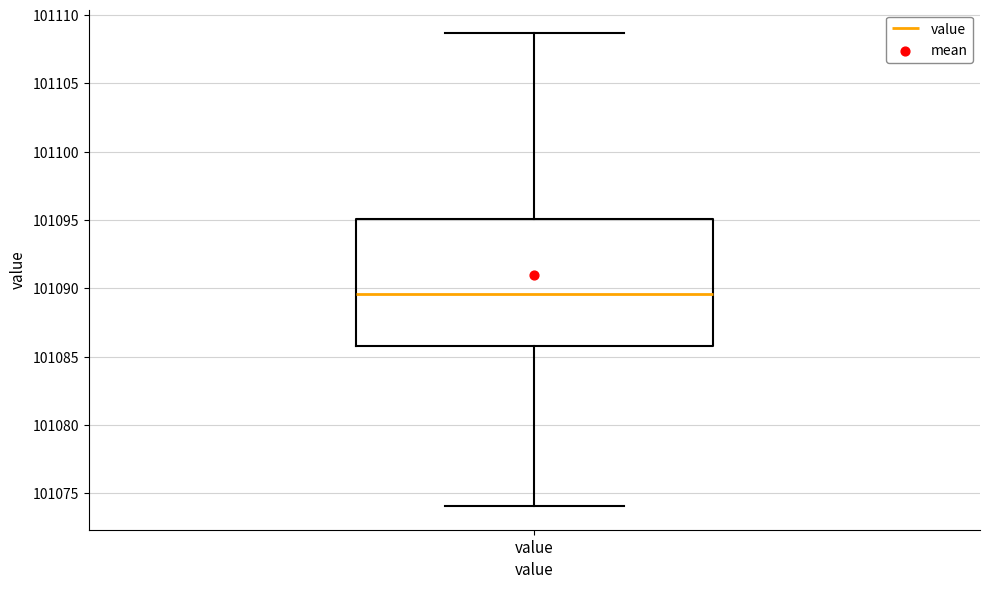

Read this box plot against the y-axis: the position of the median line, the range covered by the box, and the ends of both whiskers. The values are not printed on the chart, so give them approximately, as read against the axis.

median 101089.5, box 101086.0 to 101095.0, whiskers 101074.0 to 101108.5